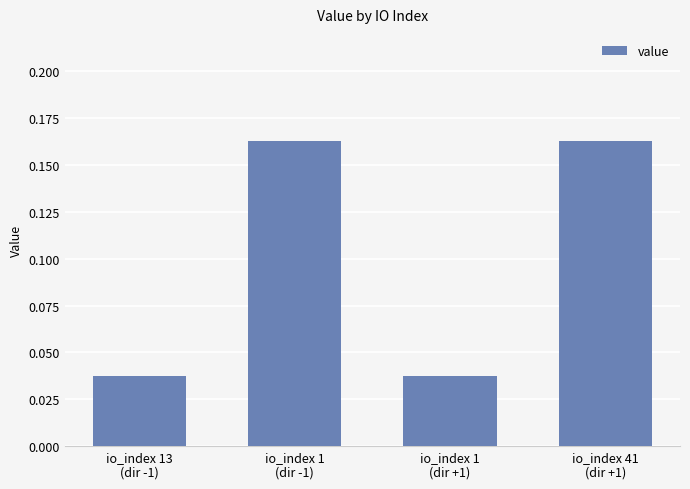

Count the values in the range 0 to 1.

4